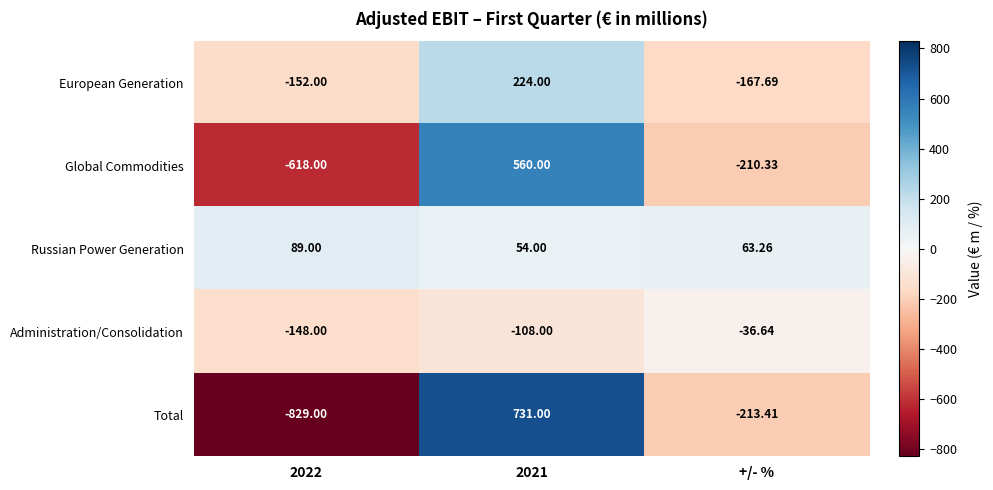

Where does the Administration/Consolidation series first go above -108?

+/- %